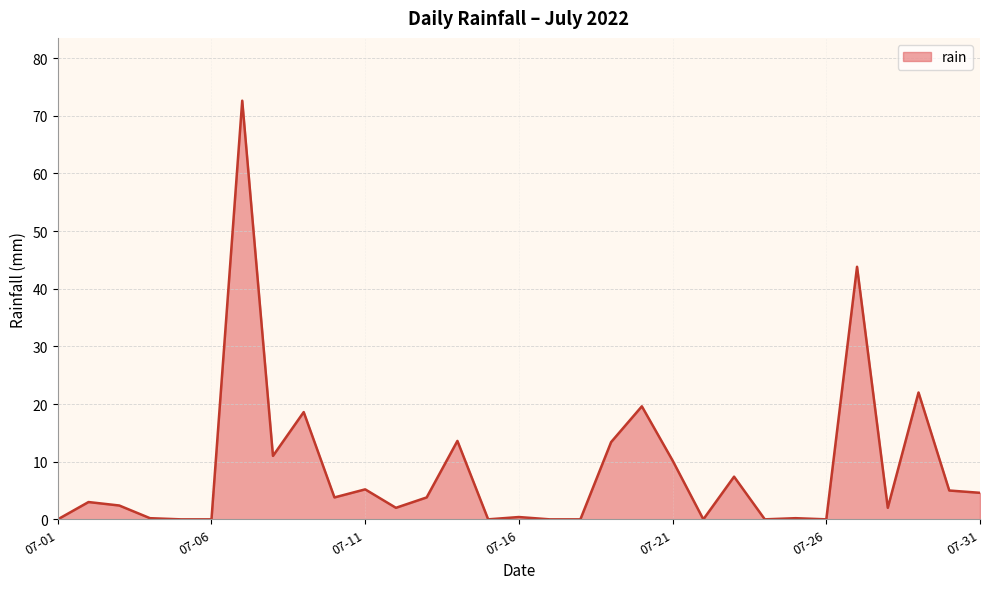

Does the chart display data point markers on the line(s)?

No